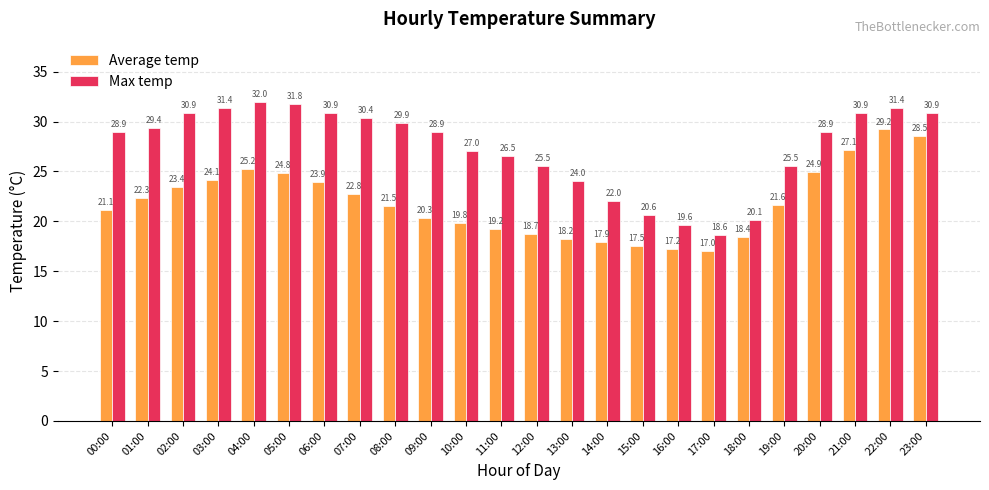

What is the difference between the second highest and second lowest values in the Average temp series?

11.3